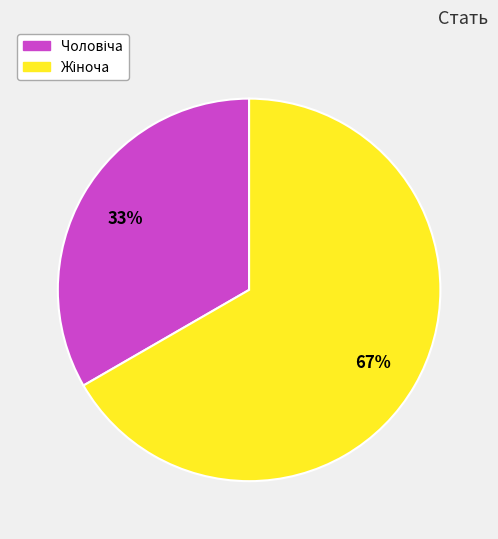

Does any single category account for the majority?

Yes